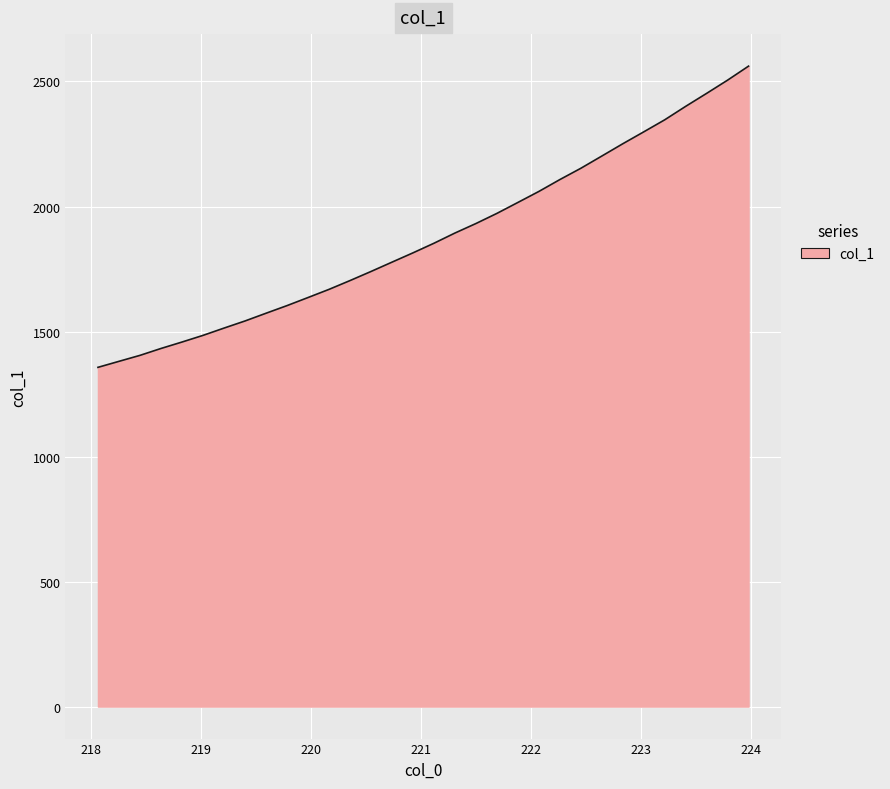

What is the greatest value displayed?

2561.4